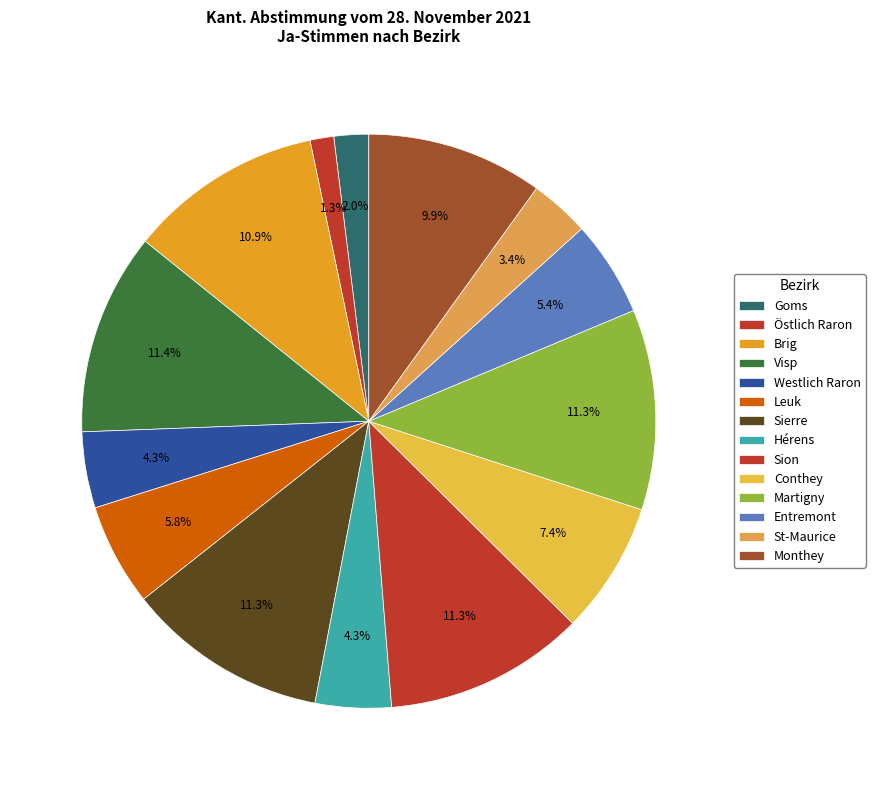

How many segments does this pie chart have?

14